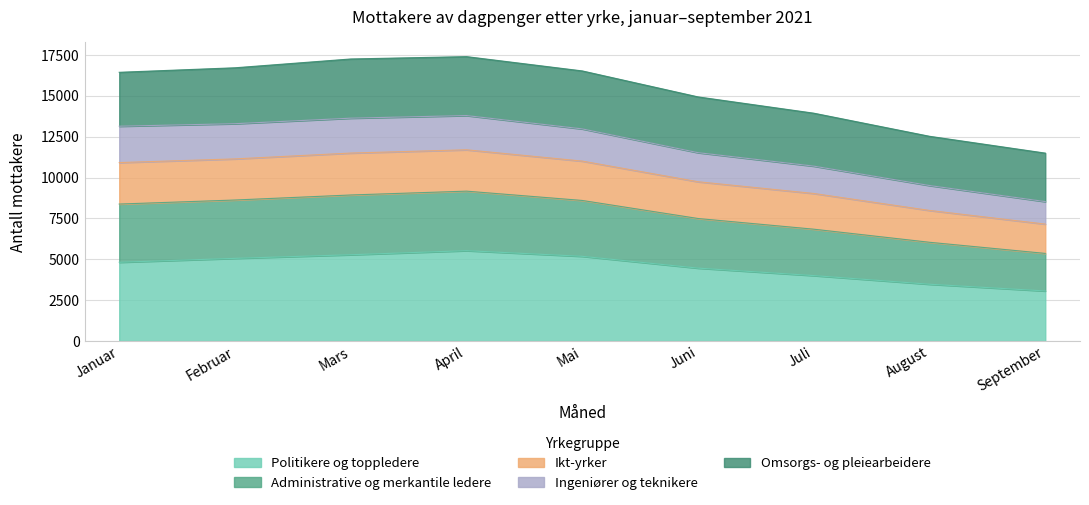

The Politikere og toppledere series shows 5184 at Mai. True or false?

True